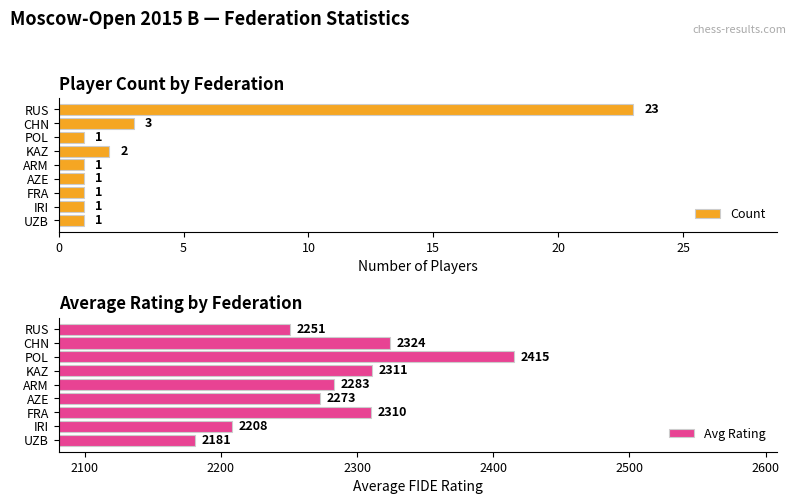

Is it true that Count equals 23 at RUS?

True